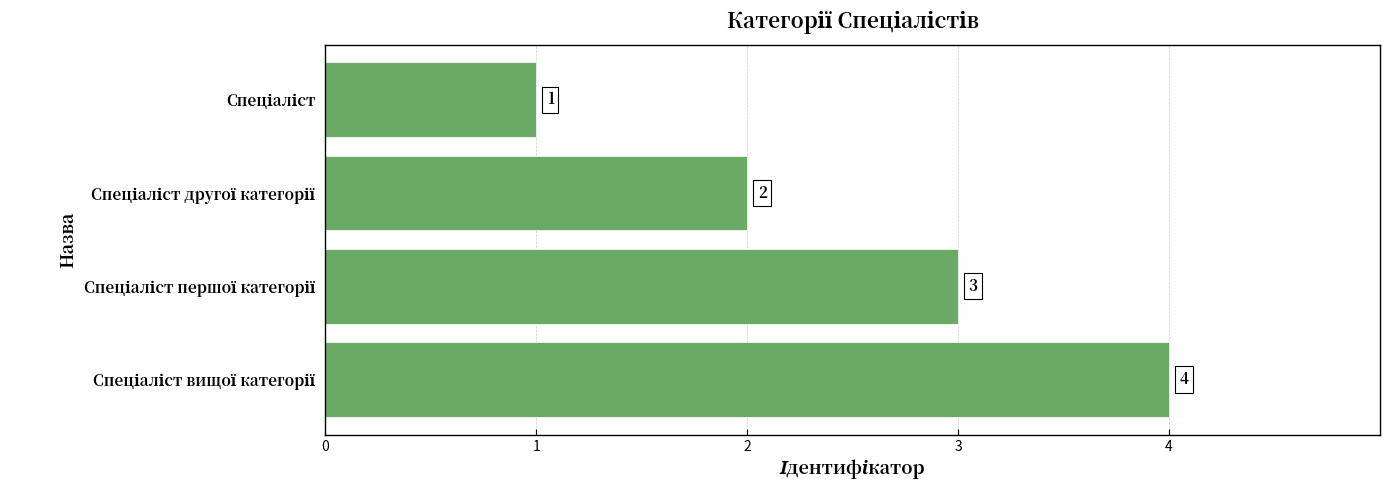

What is the maximum value shown in the chart?

4